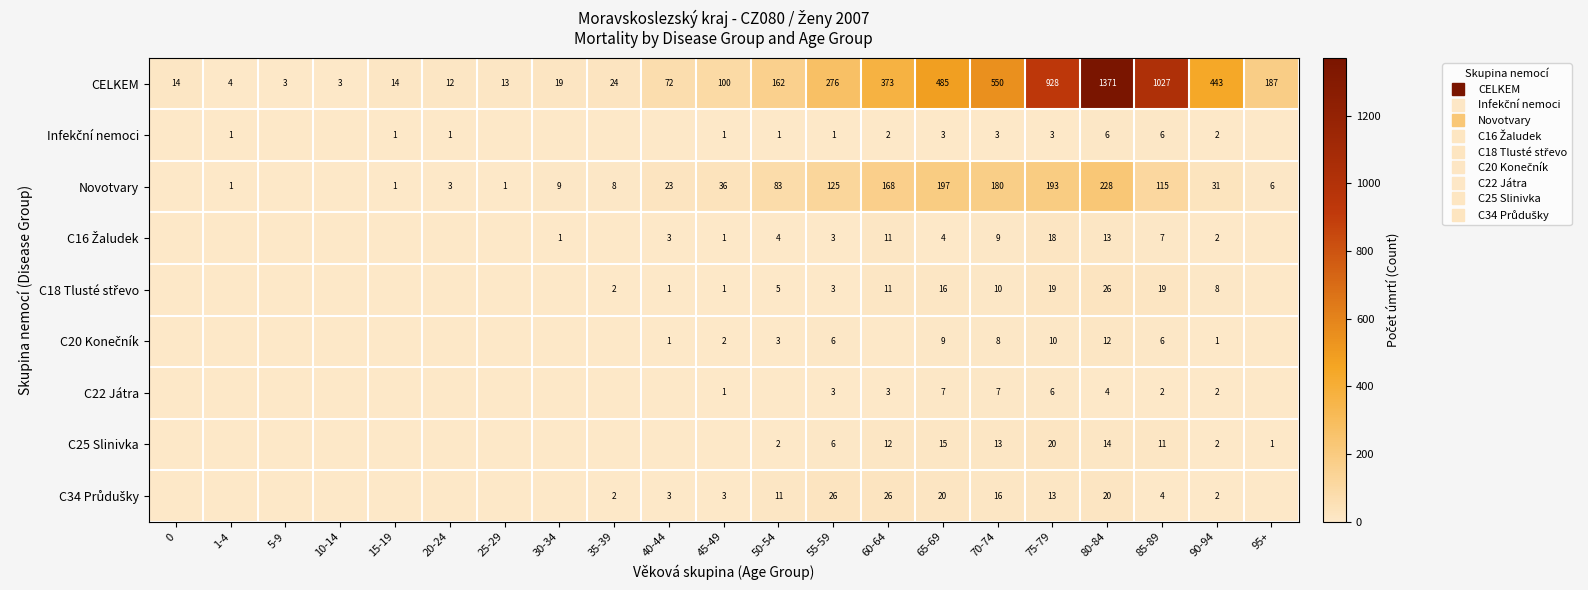

True or false: CELKEM has a value of 34 at 35-39.

False